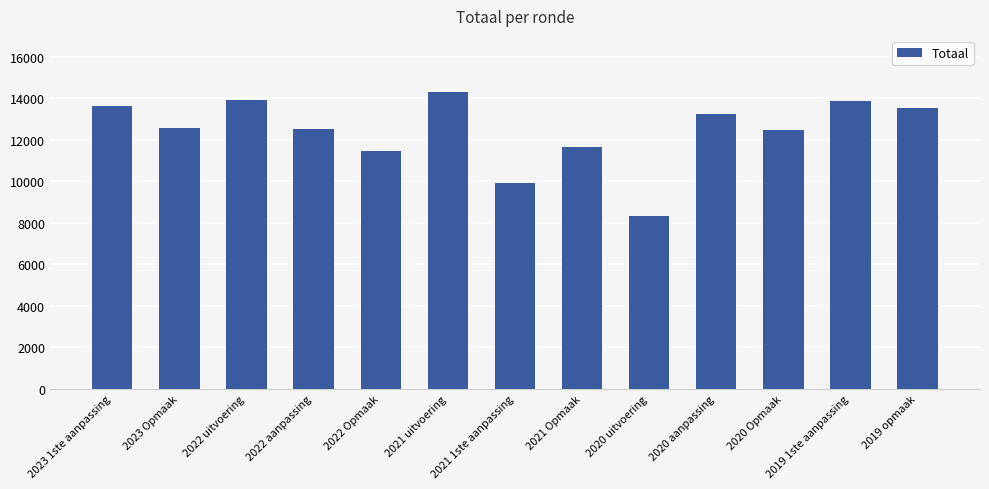

What is the minimum value shown in the chart?

8306